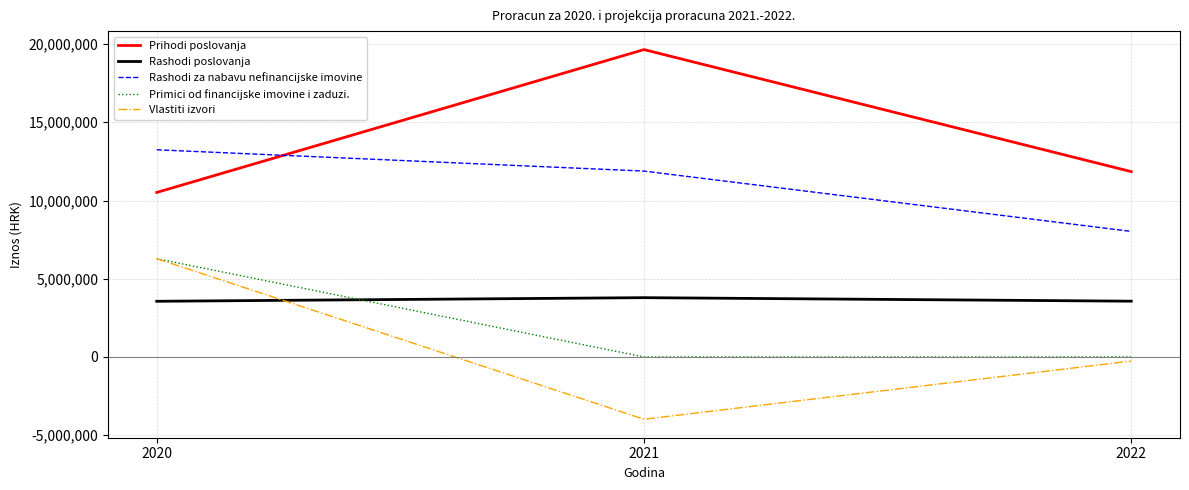

Where is Rashodi poslovanja nearest to the value 3674500?

2022